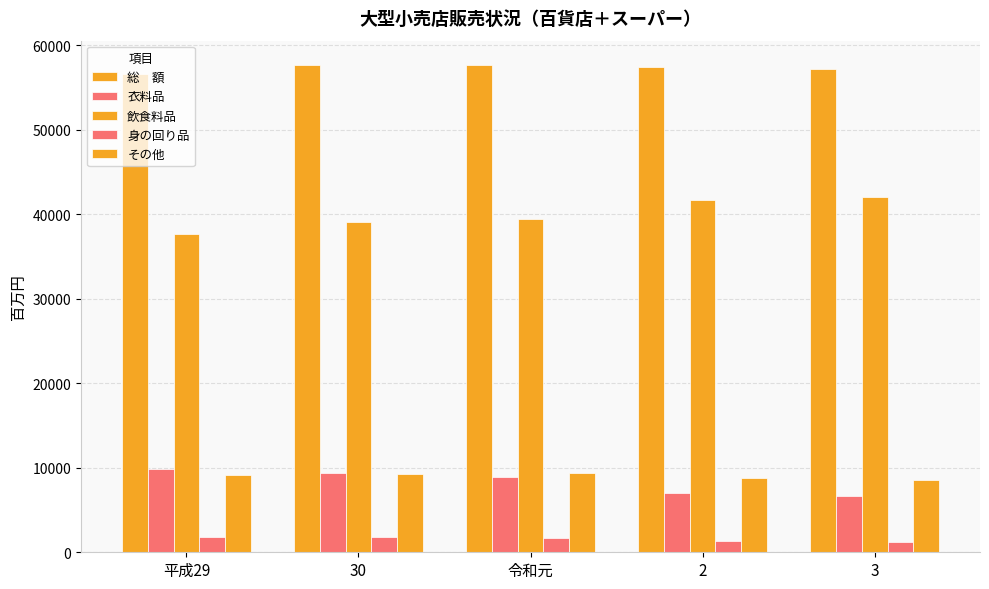

How many data points does each series have?

5